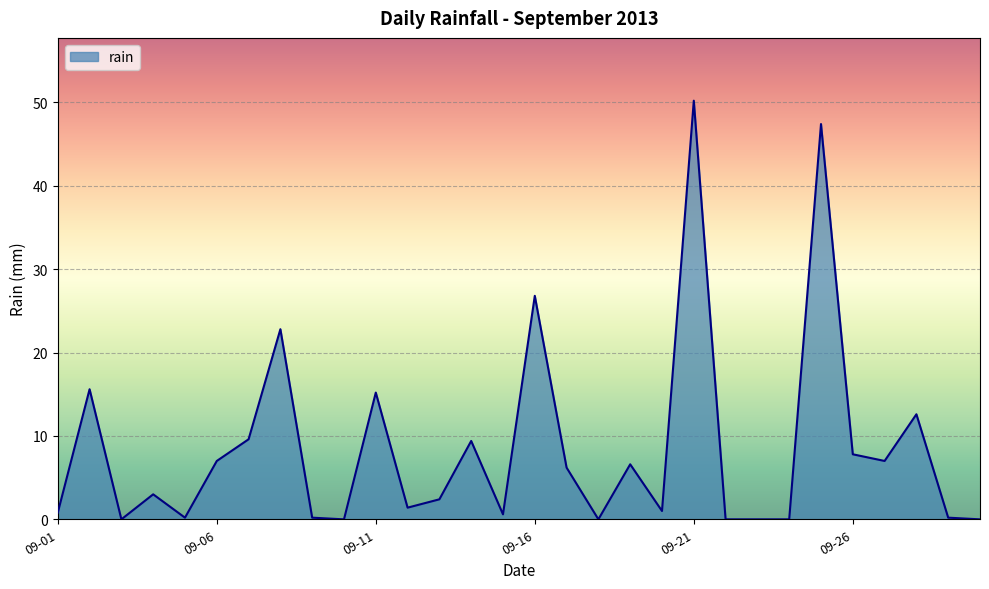

What is the difference between the maximum and minimum values?

50.2